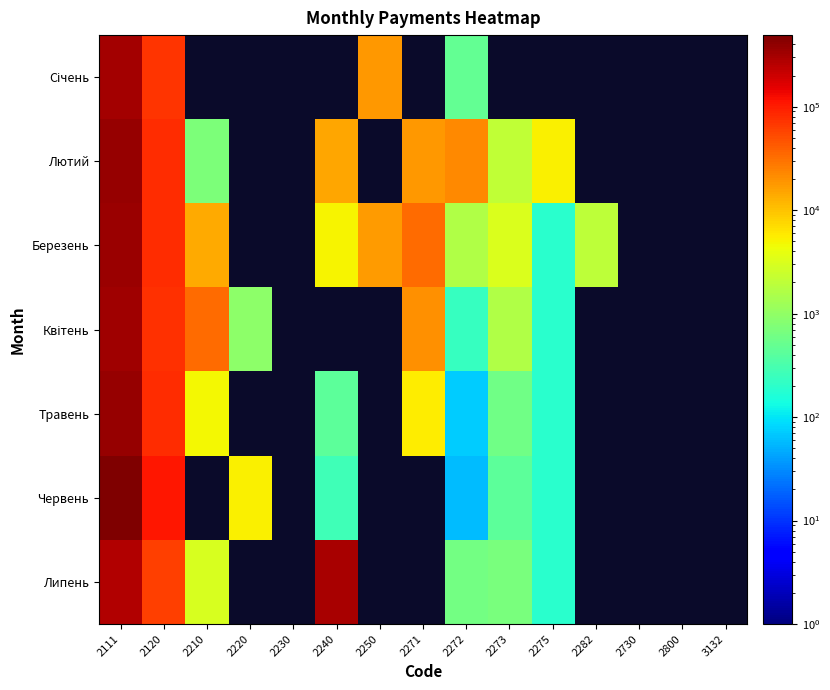

How many distinct data groups are displayed?

7